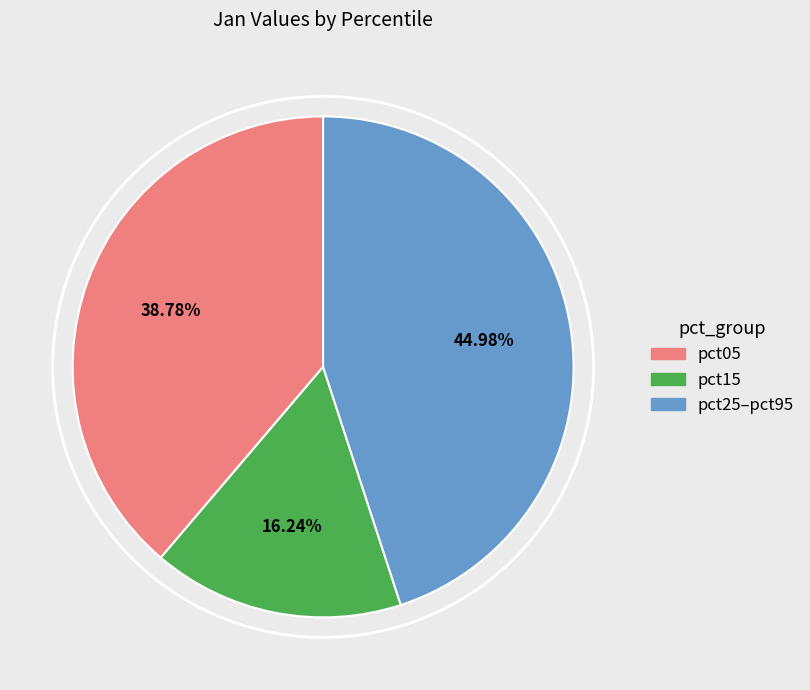

Do pct05 and pct25–pct95 together represent more than half of the pie?

Yes